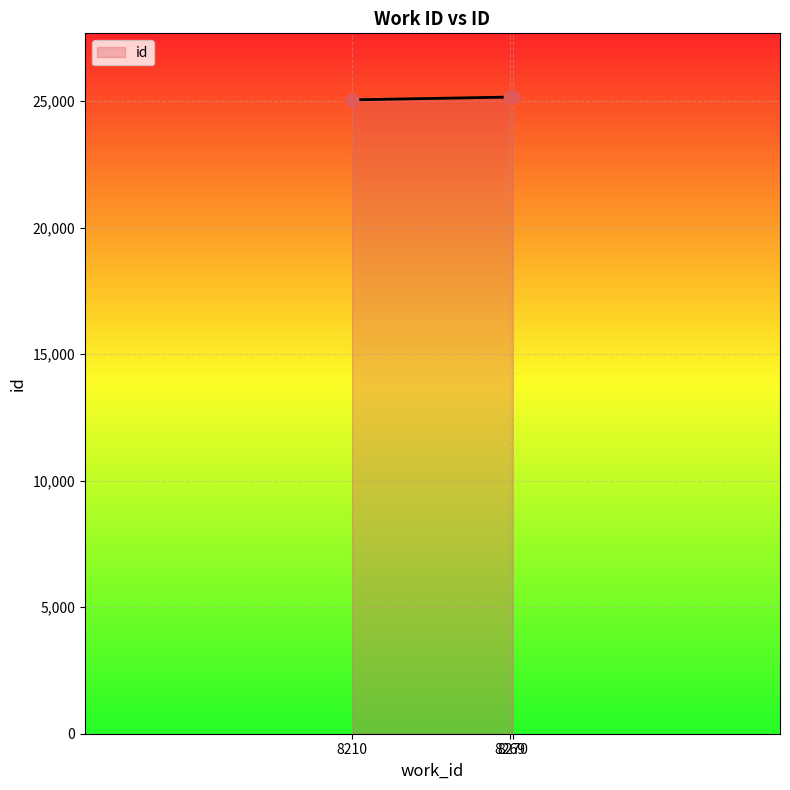

What is the change in value from 8210 to 8270?

+112